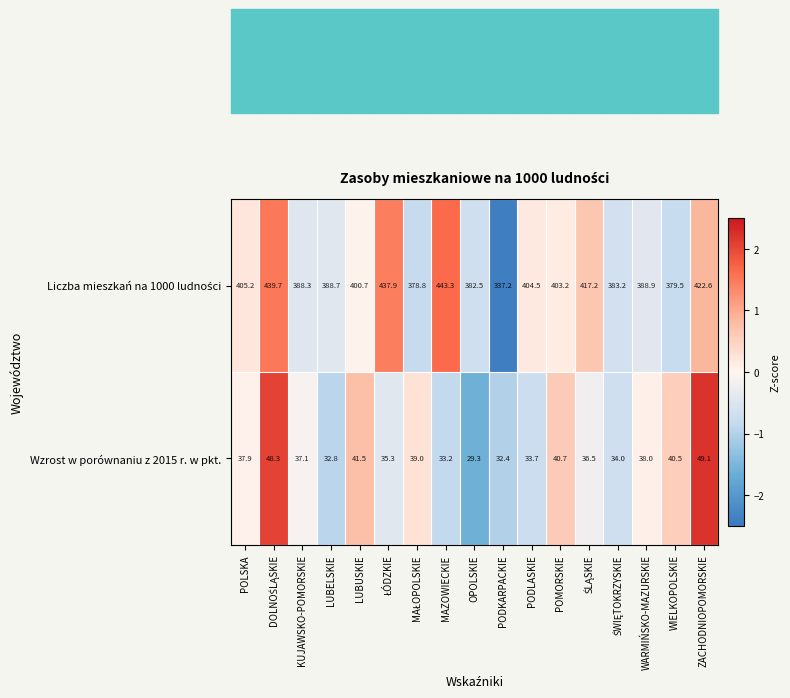

Read the Wzrost w porównaniu z 2015 r. w pkt. value at POMORSKIE.

40.7